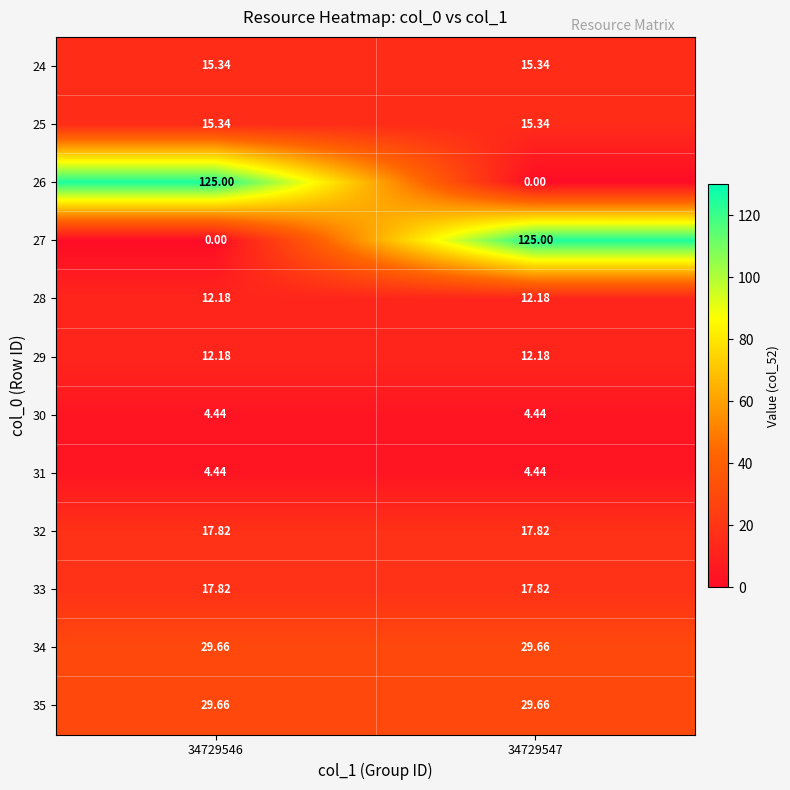

Count the number of categories in the chart.

2